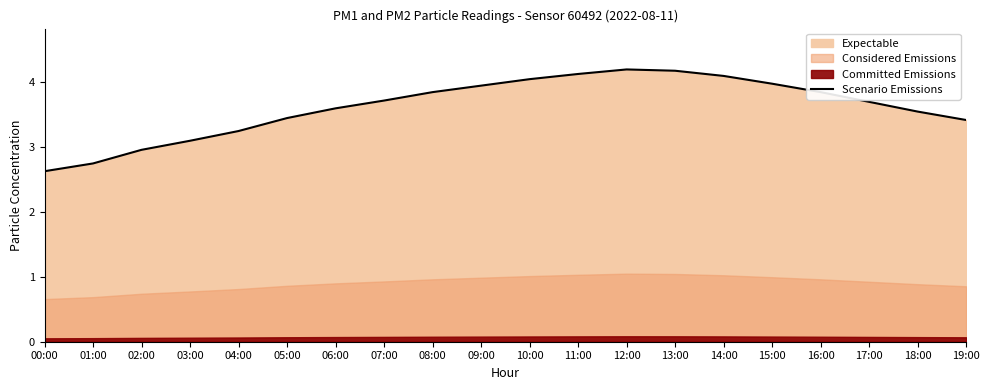

What is the sum of all values?

72.4